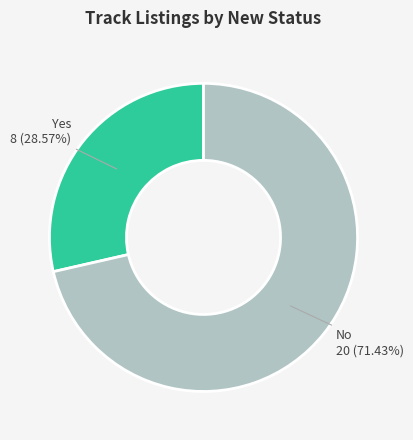

Is there a majority slice in this chart?

Yes